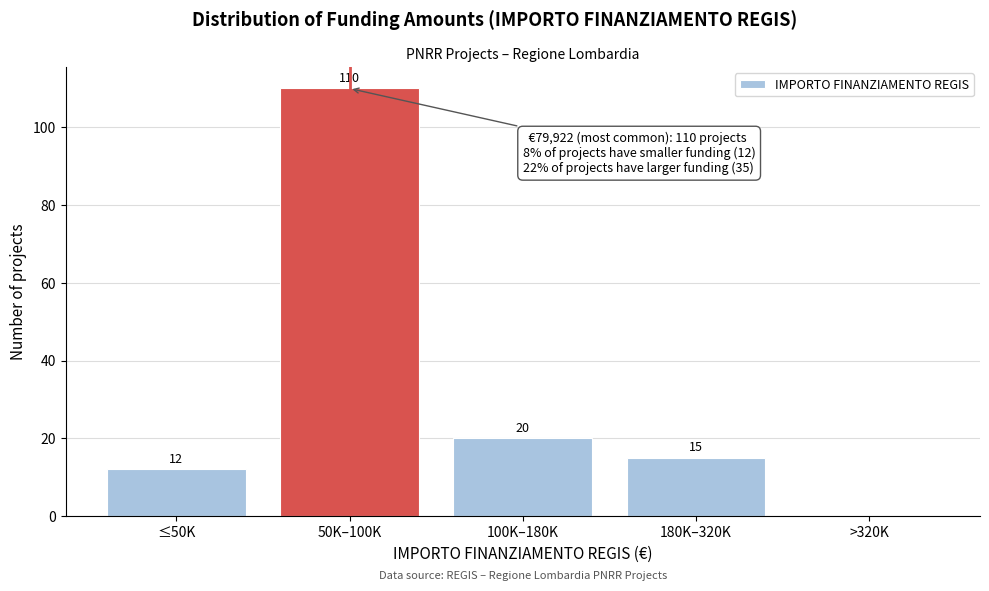

Reading left to right, extract all data points from this chart.

≤50K=12	50K–100K=110	100K–180K=20	180K–320K=15	>320K=0